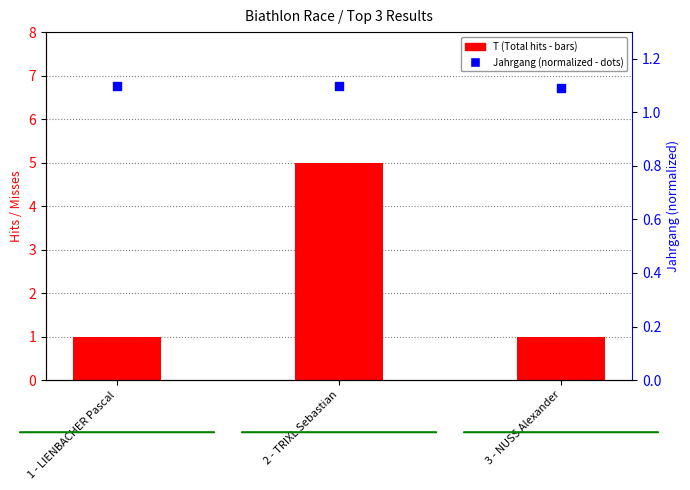

Which series contains the lowest Y value?

T (Total hits)